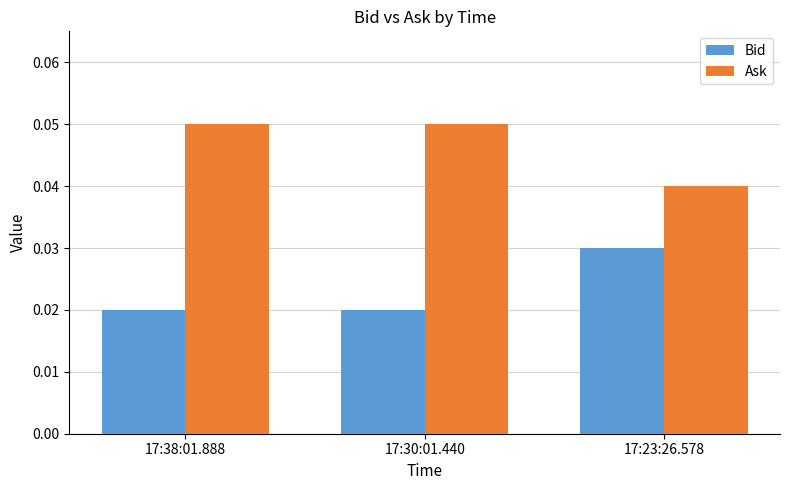

Which category has the highest value in the Bid series?

17:23:26.578